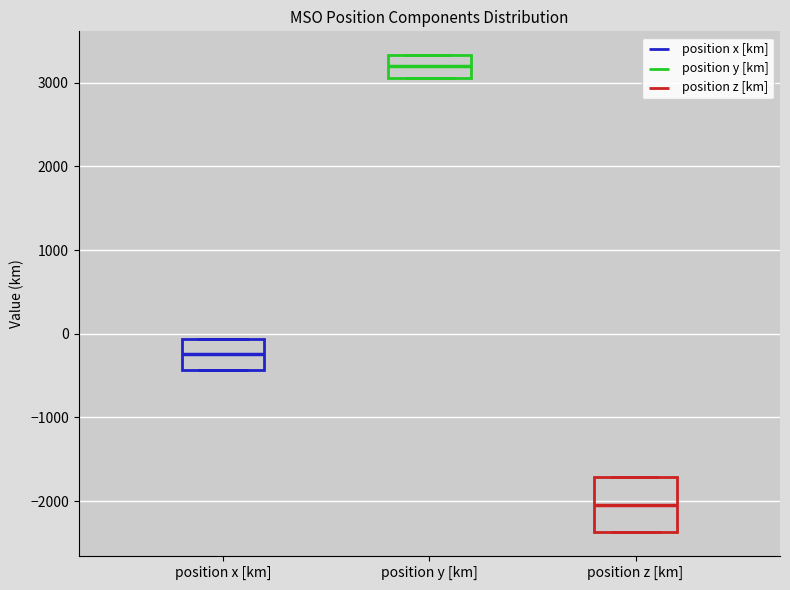

Reading left to right, read every box against the y-axis: the position of its median line, the range the box covers, and the ends of its whiskers. The values are not printed on the chart, so give them approximately, as read against the axis.

position x [km]: median -200, box -400 to -100, whiskers -400 to -100
position y [km]: median 3200, box 3100 to 3300, whiskers 3100 to 3300
position z [km]: median -2000, box -2400 to -1700, whiskers -2400 to -1700